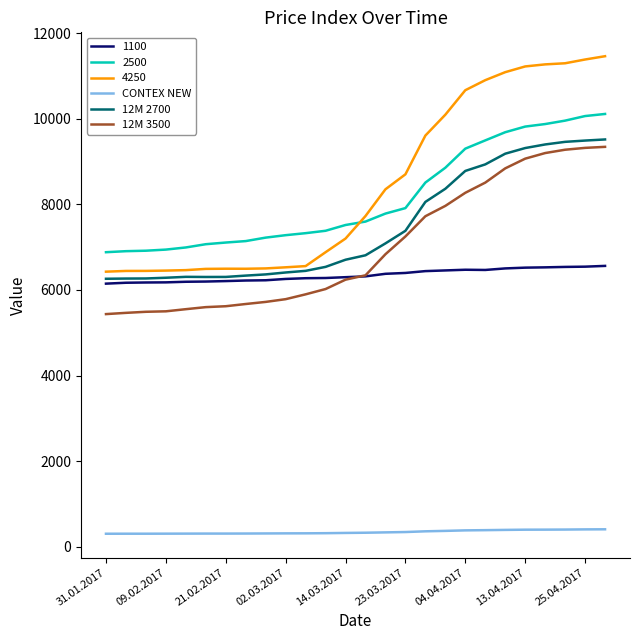

True or false: 1100 and 4250 cross at least once.

False